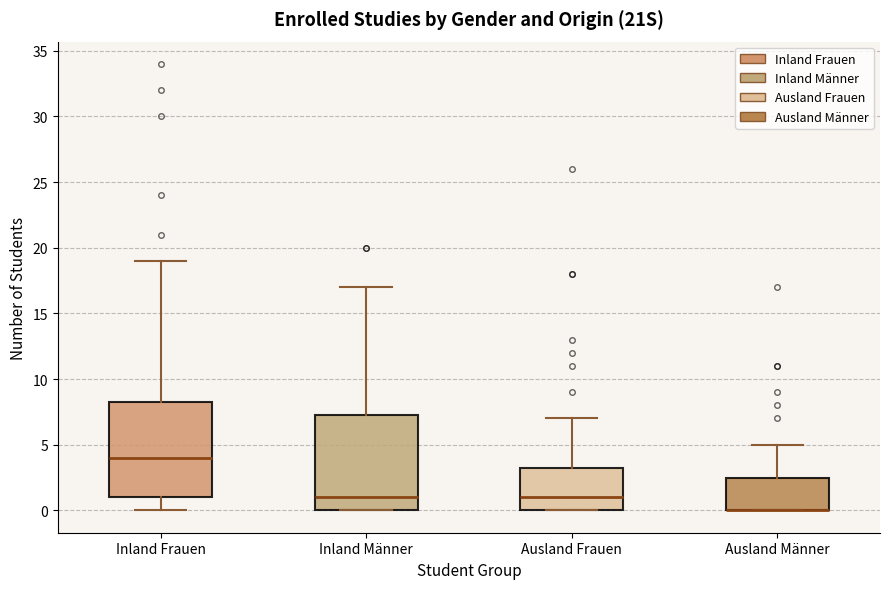

Reading left to right, transcribe this box plot: for each box, give where its median line is, the range the box spans, and where its two whiskers end, as read against the y-axis. The values are not printed on the chart, so give them approximately, as read against the axis.

Inland Frauen: median 4.0, box 1.0 to 8.5, whiskers 0.0 to 19.0
Inland Männer: median 1.0, box 0.0 to 7.5, whiskers 0.0 to 17.0
Ausland Frauen: median 1.0, box 0.0 to 3.5, whiskers 0.0 to 7.0
Ausland Männer: median 0.0 (drawn on the box's lower edge), box 0.0 to 2.5, whiskers 0.0 to 5.0